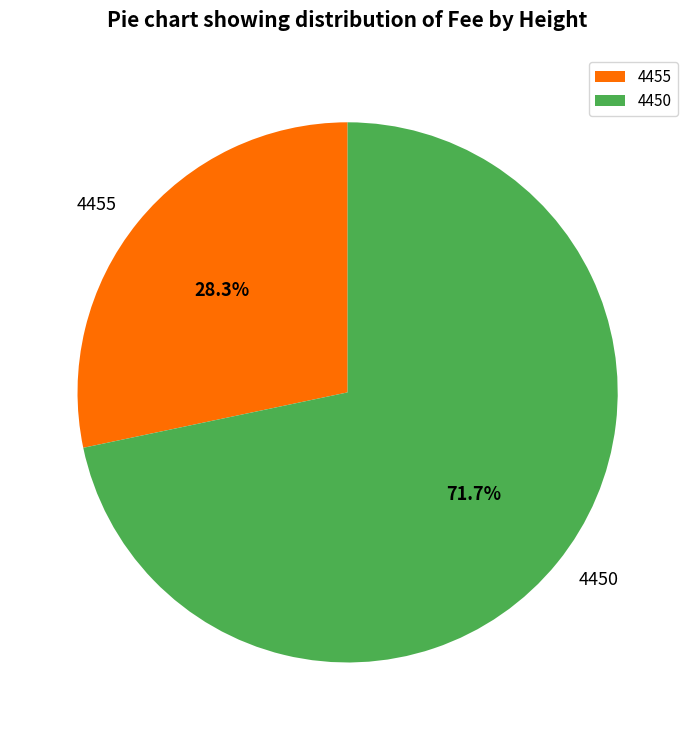

Does 4450 represent more than half of the total?

Yes